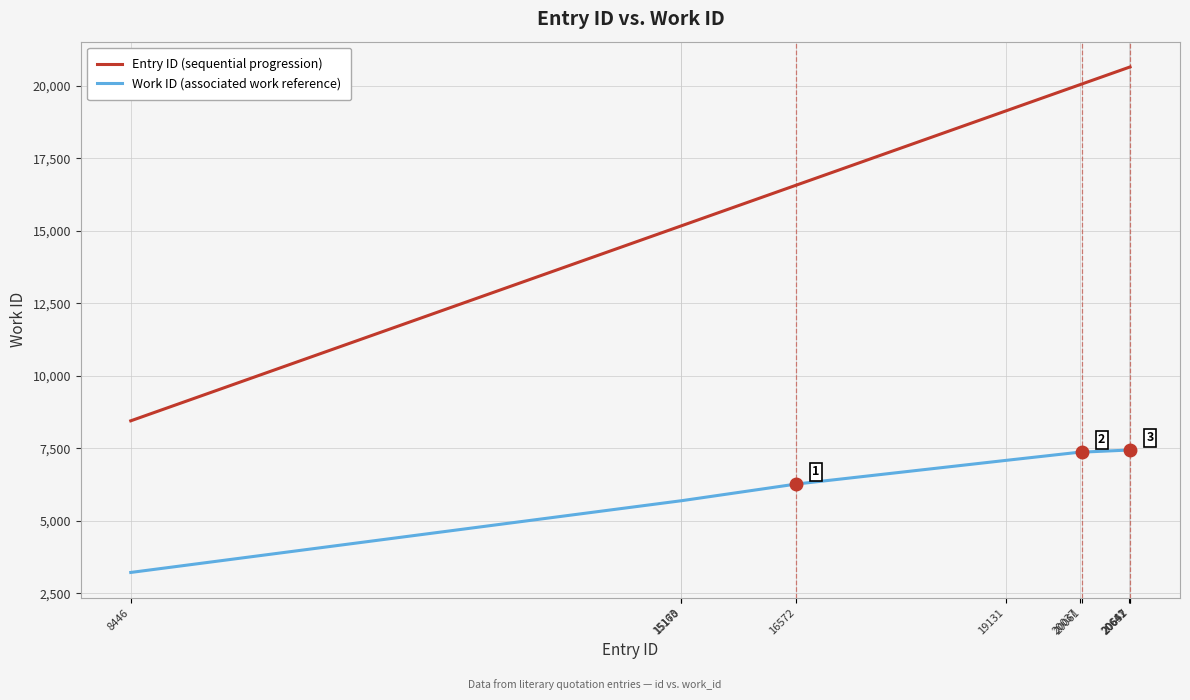

The Entry ID (sequential progression) series shows 15163 at 15163. True or false?

True